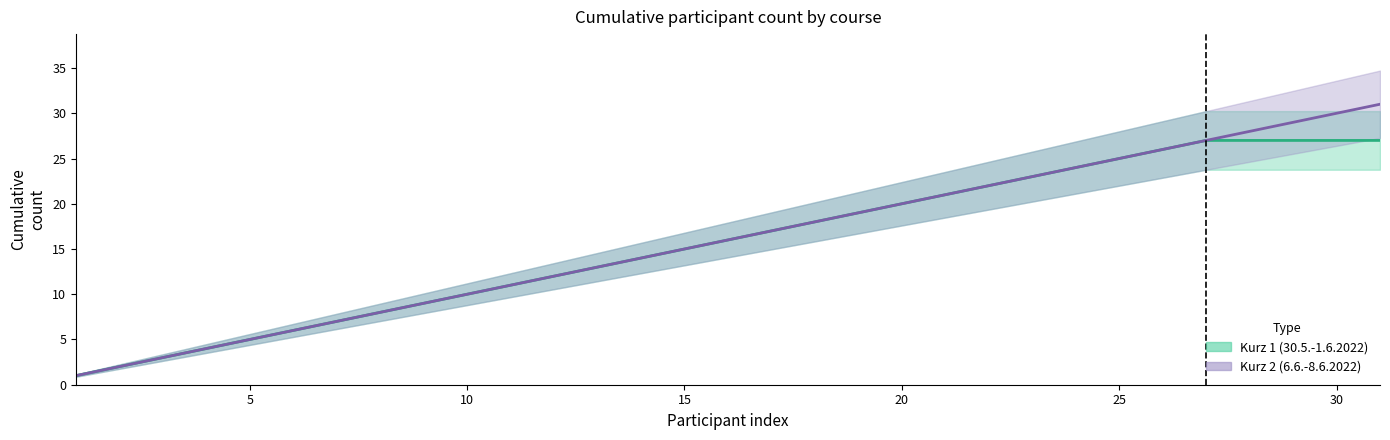

How many data points are less than 16?

15